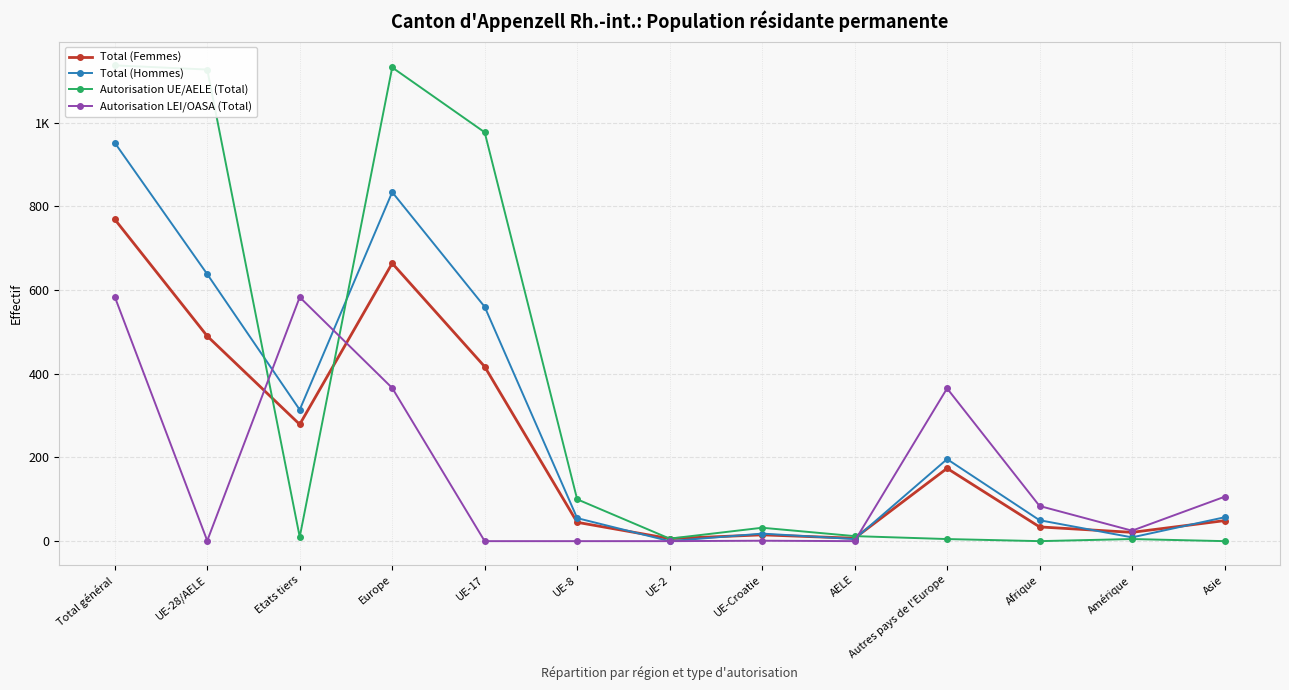

Reading right to left, list all the values displayed in this chart.

Total (Femmes): Asie=49	Amérique=21	Afrique=34	Autres pays de l'Europe=174	AELE=7	UE-Croatie=15	UE-2=6	UE-8=45	UE-17=417	Europe=664	Etats tiers=279	UE-28/AELE=490	Total général=769
Total (Hommes): Asie=57	Amérique=9	Afrique=50	Autres pays de l'Europe=196	AELE=5	UE-Croatie=18	UE-2=0	UE-8=55	UE-17=560	Europe=834	Etats tiers=314	UE-28/AELE=638	Total général=952
Autorisation UE/AELE (Total): Asie=0	Amérique=5	Afrique=0	Autres pays de l'Europe=5	AELE=12	UE-Croatie=32	UE-2=6	UE-8=100	UE-17=977	Europe=1132	Etats tiers=10	UE-28/AELE=1127	Total général=1137
Autorisation LEI/OASA (Total): Asie=106	Amérique=25	Afrique=84	Autres pays de l'Europe=365	AELE=0	UE-Croatie=1	UE-2=0	UE-8=0	UE-17=0	Europe=366	Etats tiers=583	UE-28/AELE=1	Total général=584